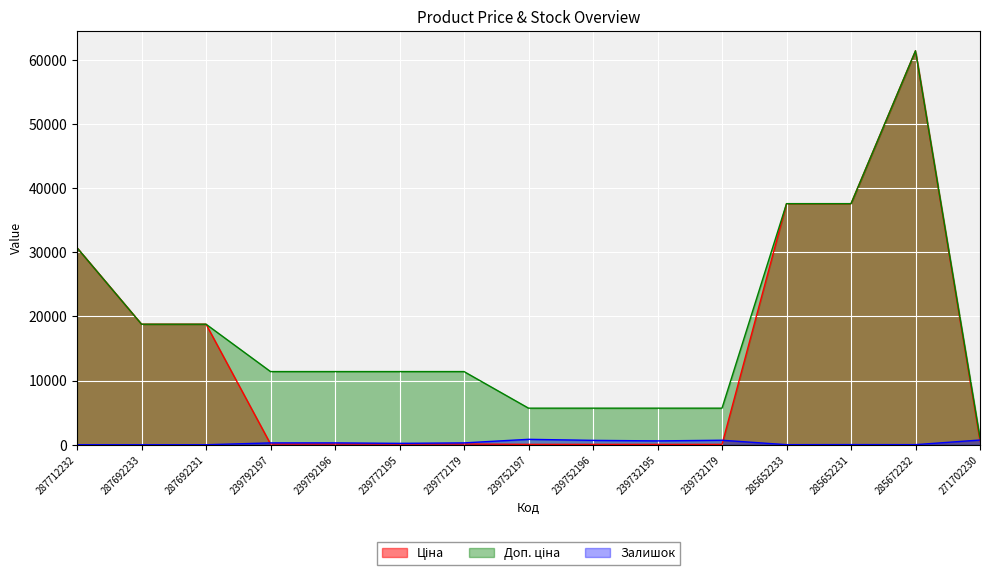

How many data points in Ціна are less than 114?

4